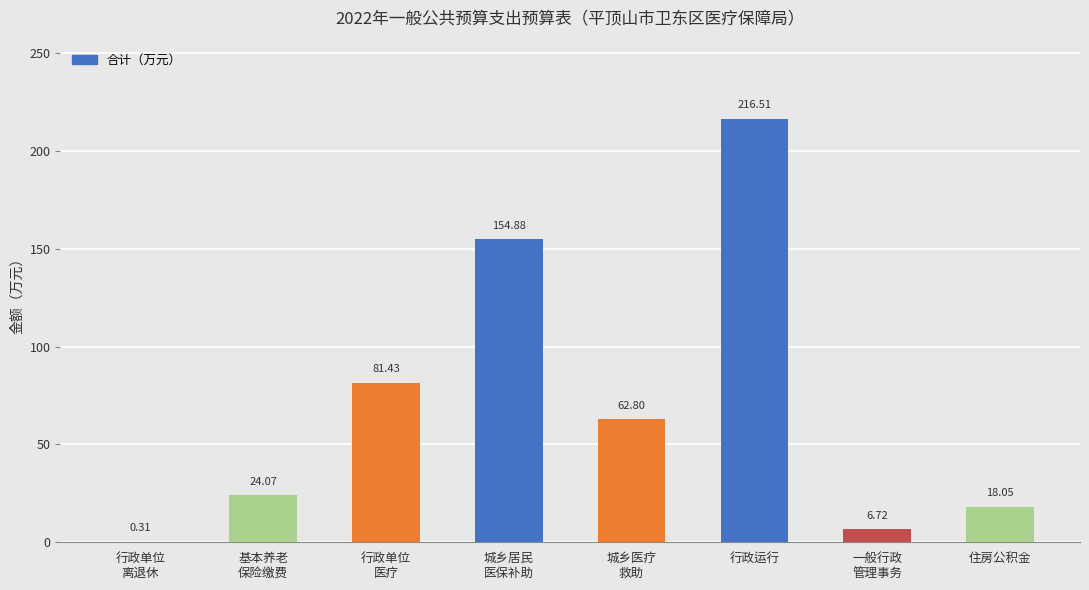

Which label corresponds to the largest value in the chart?

行政运行